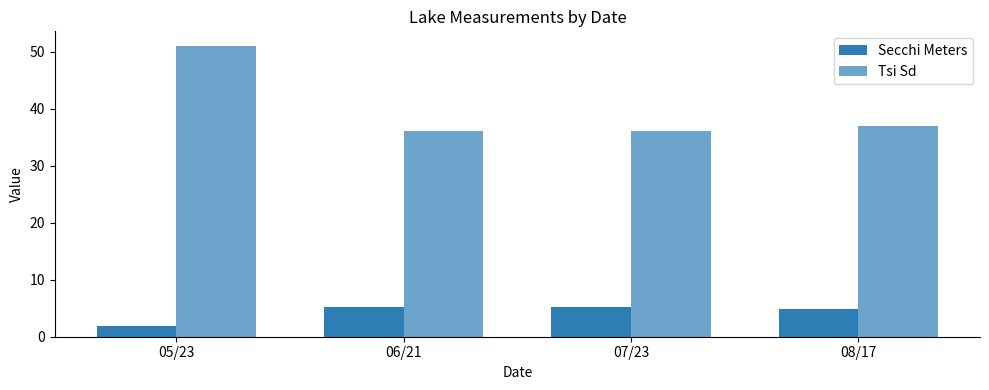

What is the label of the 3rd bar from the right?

06/21